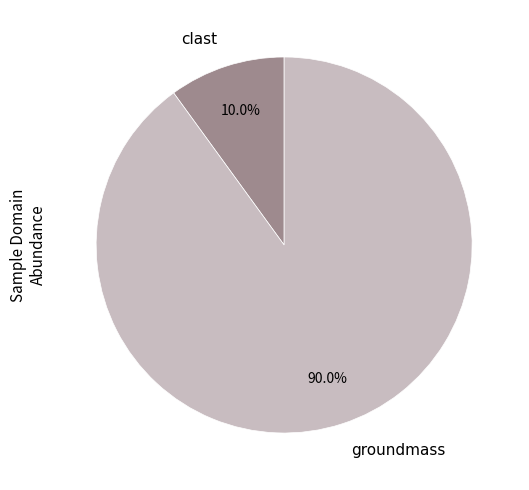

To the nearest percent, what is the average slice percentage?

50%